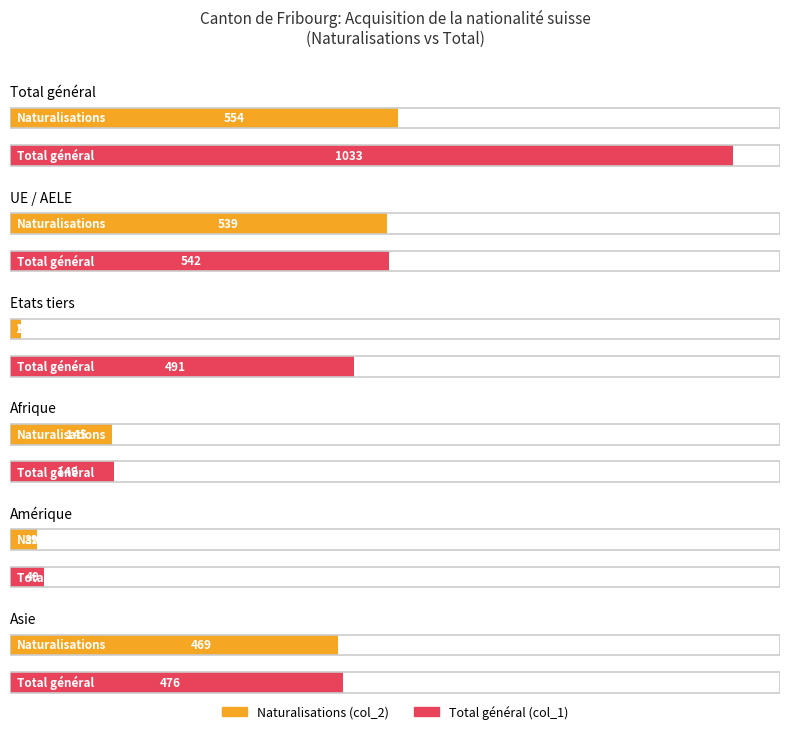

At which category is the sum across all series the highest?

Total général